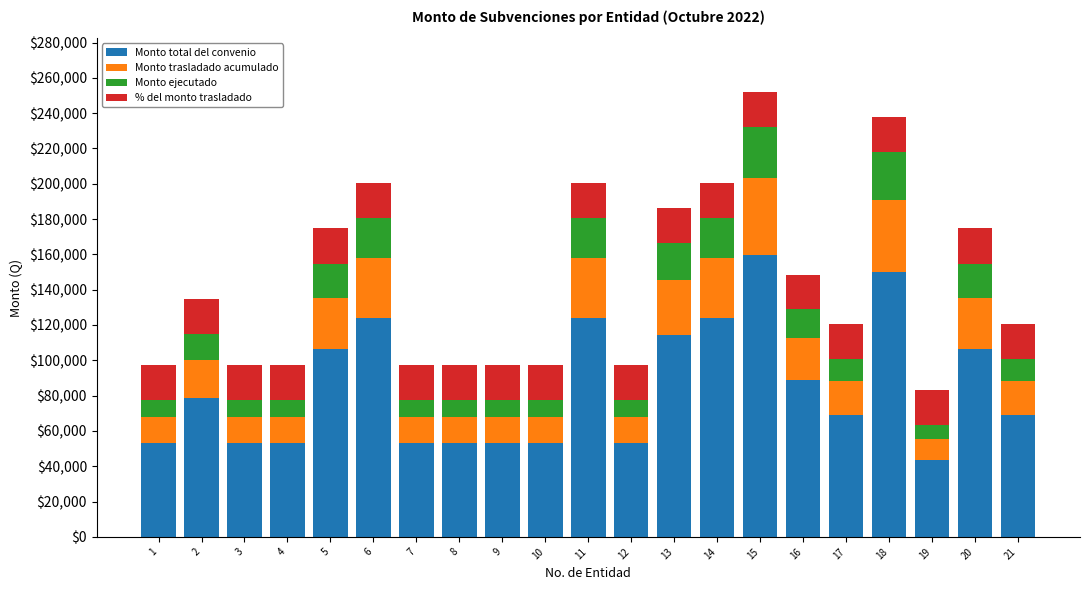

What is the total value across all series at 5?

174766.4